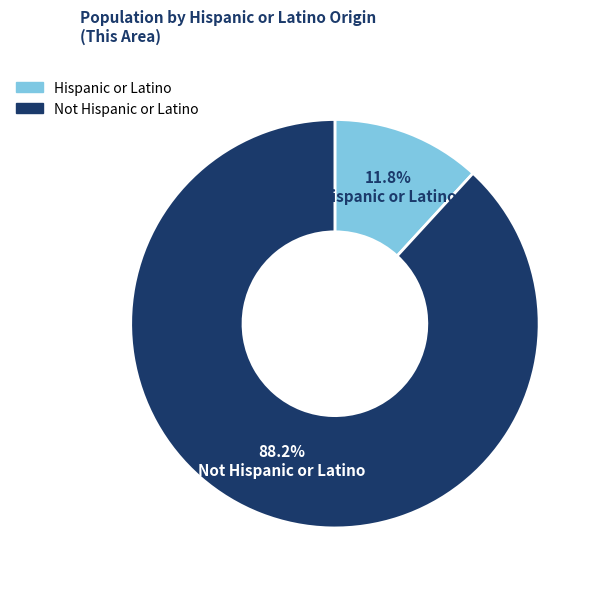

Between Not Hispanic or Latino and Hispanic or Latino, which is larger?

Not Hispanic or Latino